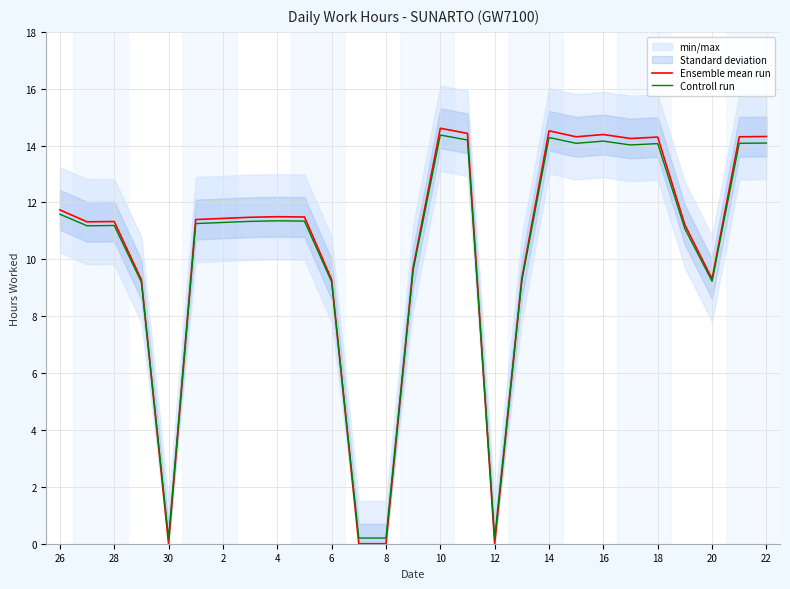

Reading right to left, extract all data points from this chart.

Ensemble mean run: 14.3	14.3	9.3	11.2	14.3	14.2	14.4	14.3	14.5	9.3	0.0	14.4	14.6	9.7	0.0	0.0	9.3	11.5	11.5	11.5	11.4	11.4	0.0	9.3	11.3	11.3	11.7
Controll run: 14.1	14.1	9.2	11.1	14.1	14.0	14.2	14.1	14.3	9.3	0.2	14.2	14.4	9.6	0.2	0.2	9.2	11.3	11.4	11.3	11.3	11.3	0.2	9.2	11.2	11.2	11.6